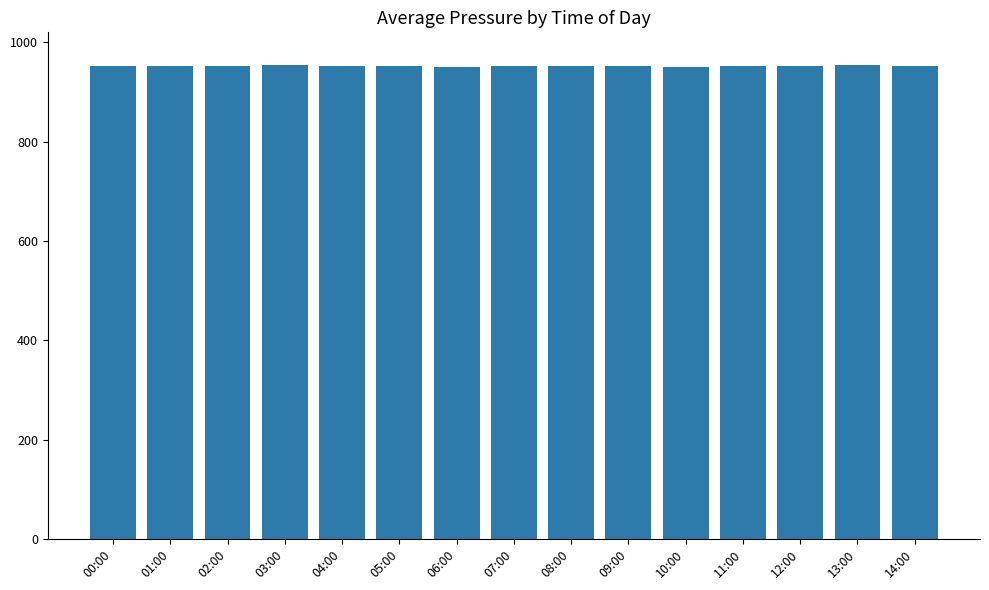

What is the average value?

953